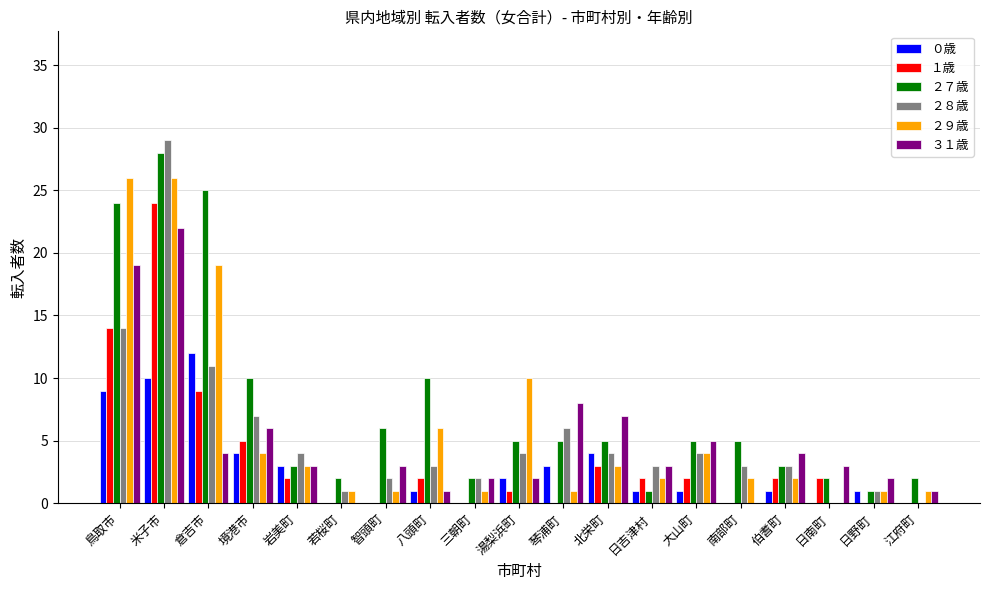

Which series has the largest range (max minus min)?

２８歳